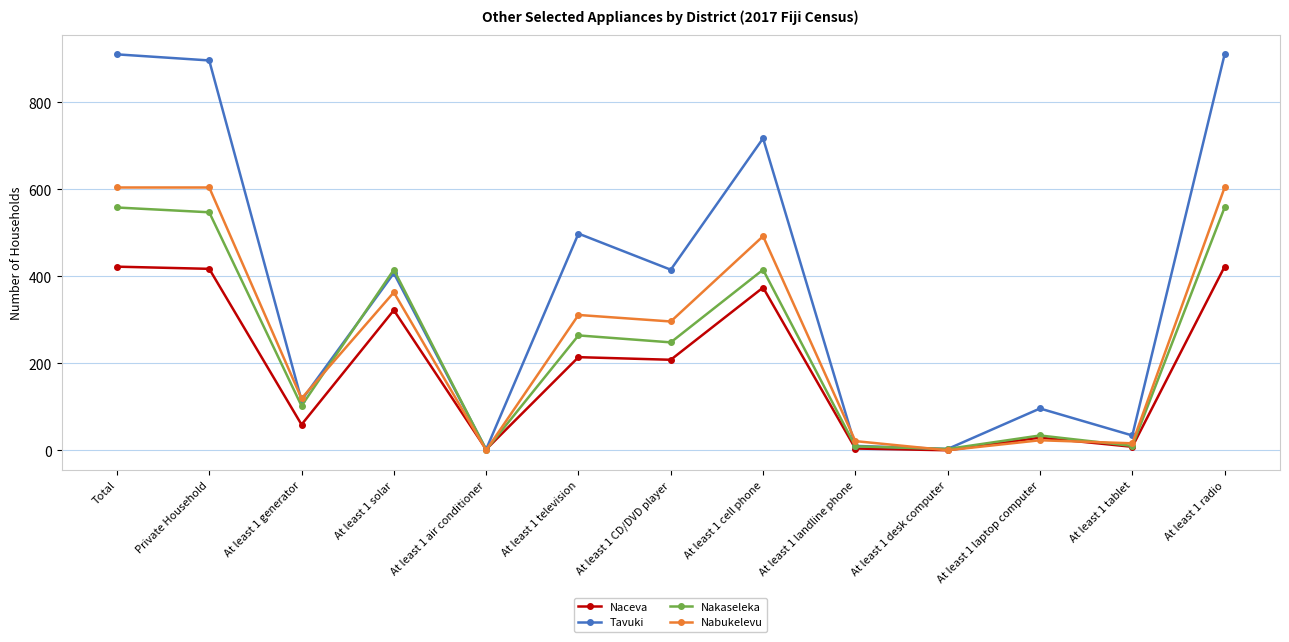

Rank the series by their maximum value, from lowest to highest.

Naceva, Nakaseleka, Nabukelevu, Tavuki